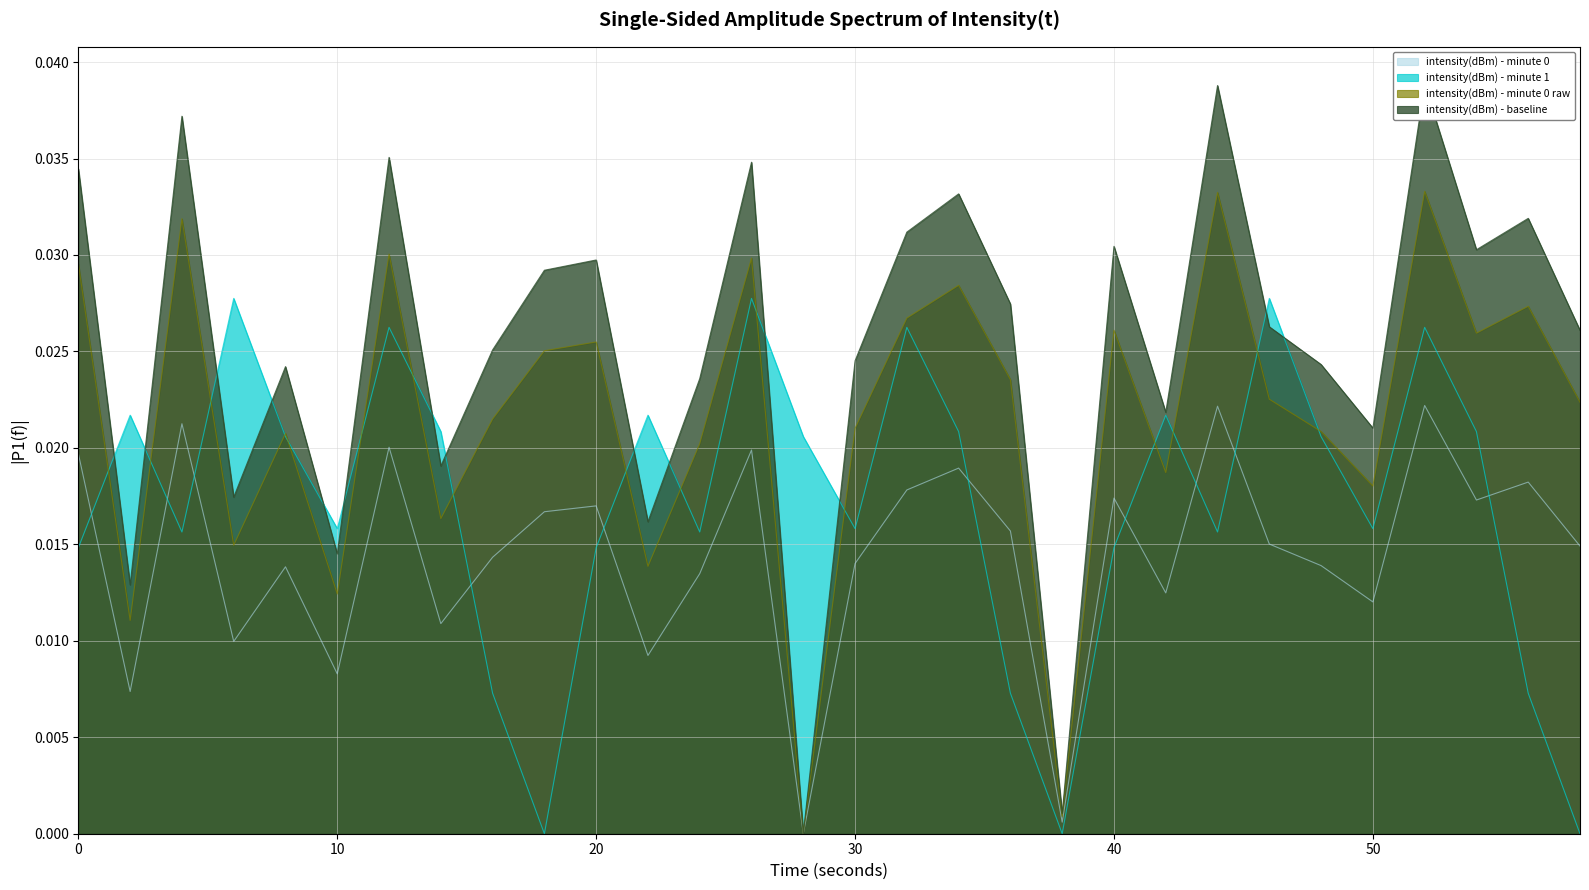

True or false: intensity(dBm) - baseline and intensity(dBm) - minute 0 raw cross at least once.

False